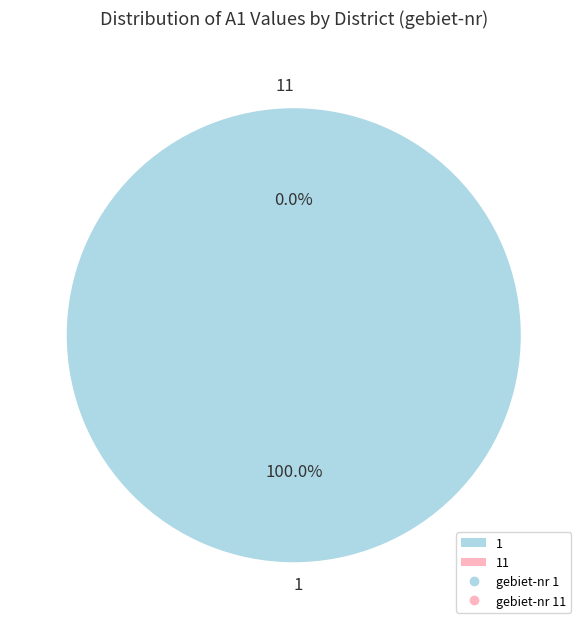

Combined, do 11 and 1 account for over 50%?

Yes